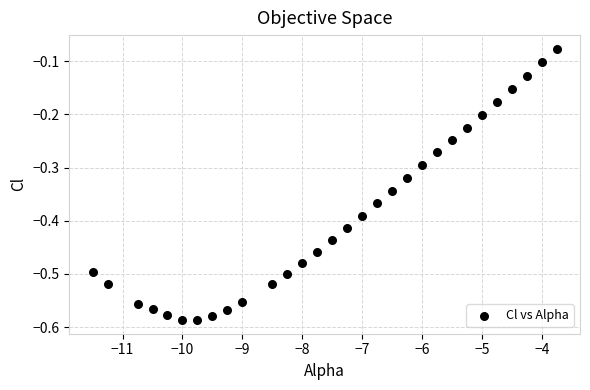

What is the range of X values (max minus min)?

7.8